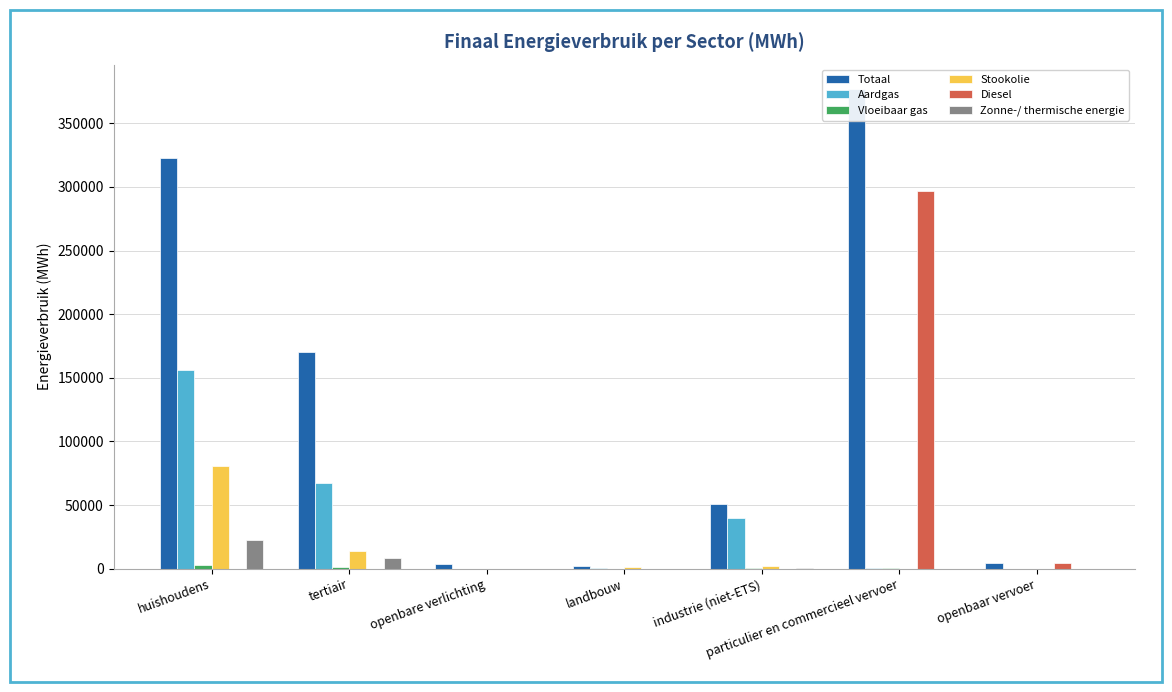

At which label is Aardgas closest to 78137?

tertiair